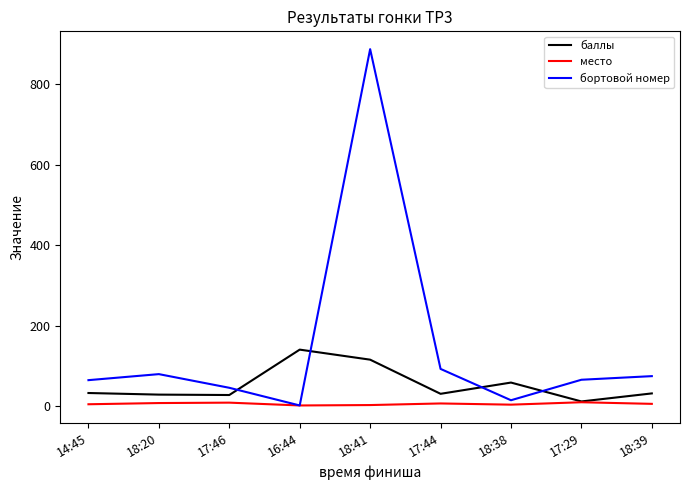

In место, how many points are lower than both neighbors (excluding endpoints)?

2